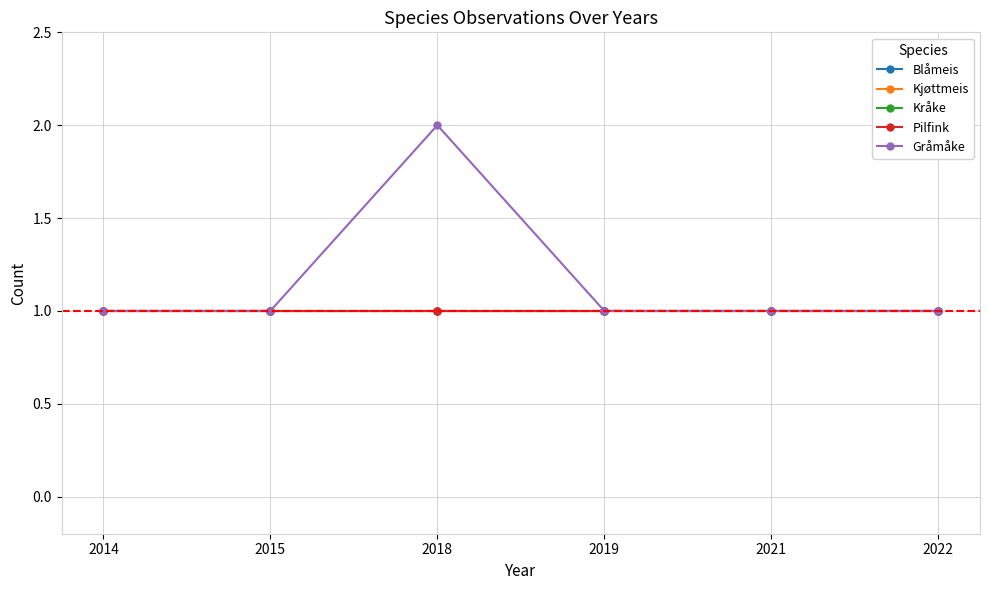

Is this an area chart (filled region under the line)?

No